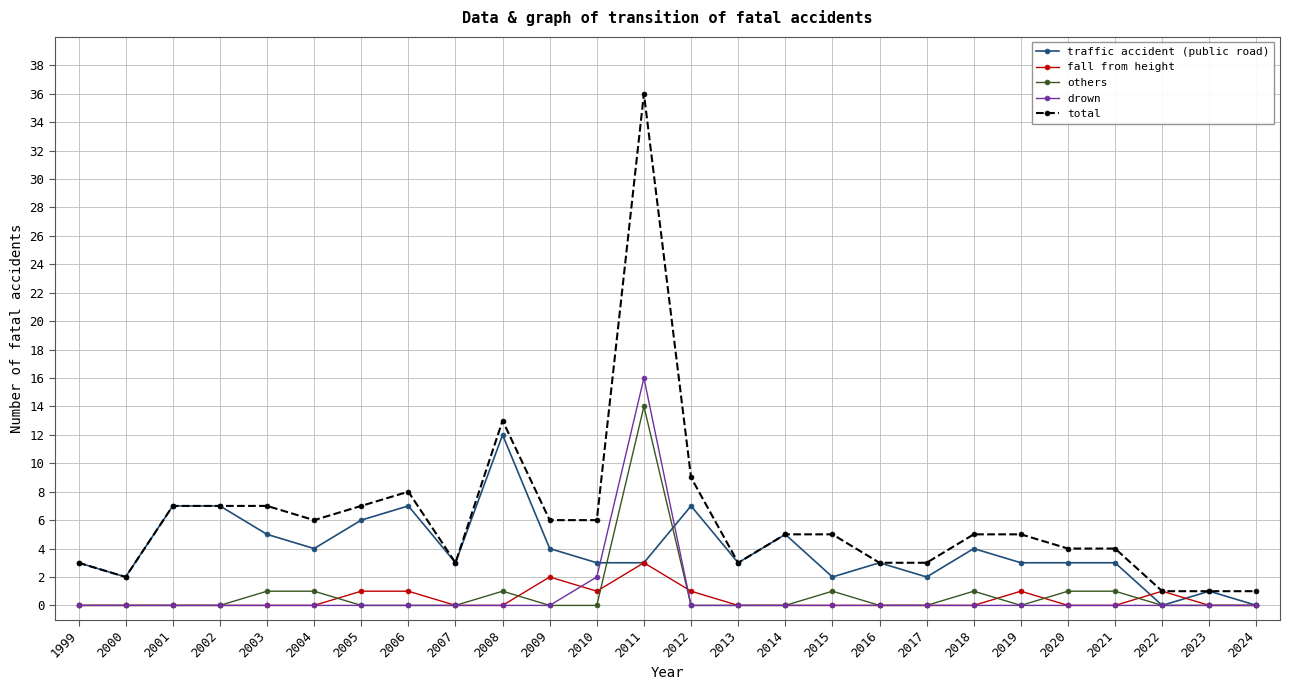

What is the difference between the maximum and minimum values in the traffic accident (public road) series?

12